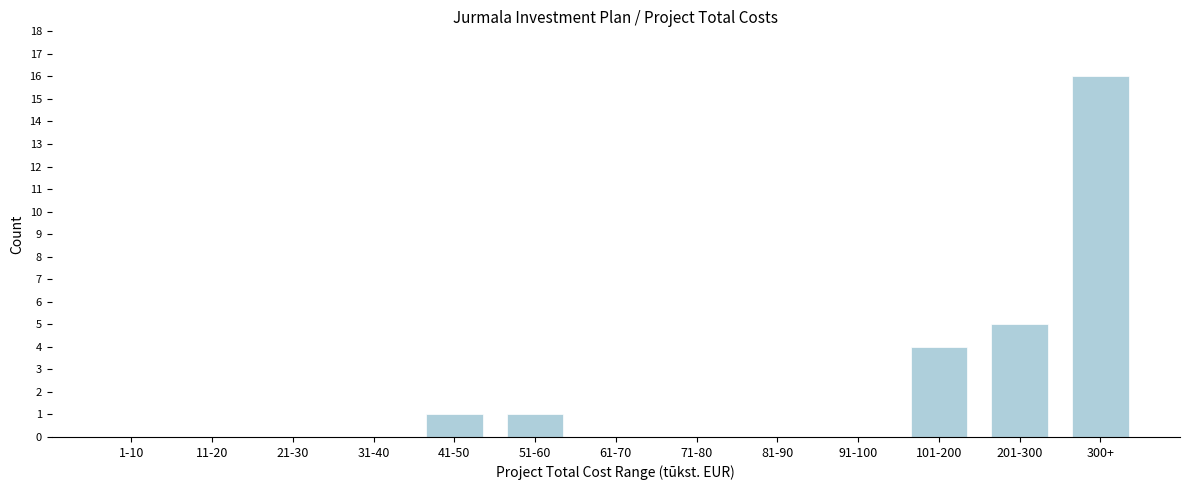

Reading right to left, transcribe all the data shown in this chart.

300+=16	201-300=5	101-200=4	91-100=0	81-90=0	71-80=0	61-70=0	51-60=1	41-50=1	31-40=0	21-30=0	11-20=0	1-10=0